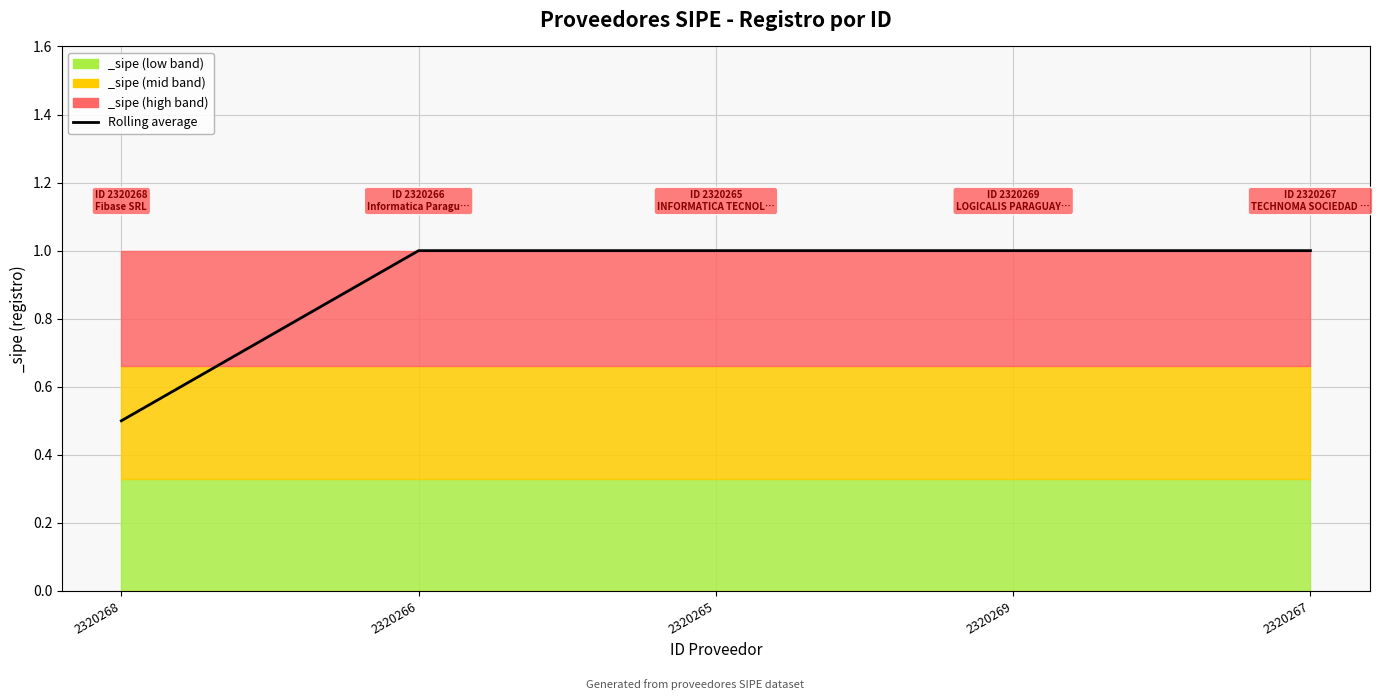

The value at 2320267 is 0.4. True or false?

False